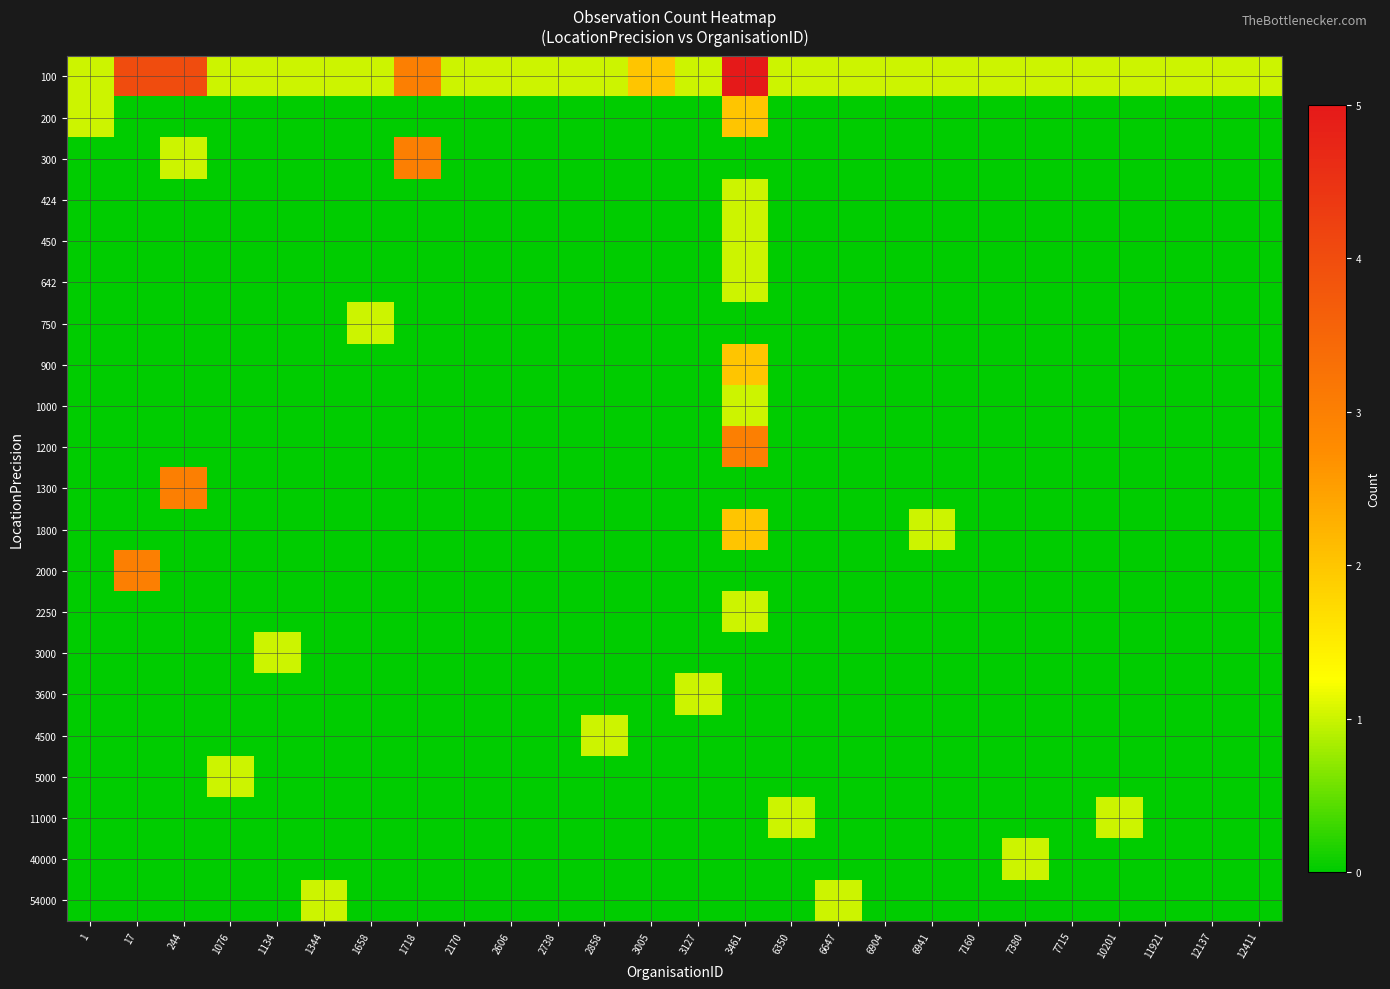

Reading right to left, extract all data points from this chart.

100: 12411=1	12137=1	11921=1	10201=1	7715=1	7380=1	7160=1	6941=1	6904=1	6647=1	6350=1	3461=5	3127=1	3005=2	2858=1	2738=1	2606=1	2170=1	1718=3	1658=1	1344=1	1134=1	1076=1	244=4	17=4	1=1
200: 12411=0	12137=0	11921=0	10201=0	7715=0	7380=0	7160=0	6941=0	6904=0	6647=0	6350=0	3461=2	3127=0	3005=0	2858=0	2738=0	2606=0	2170=0	1718=0	1658=0	1344=0	1134=0	1076=0	244=0	17=0	1=1
300: 12411=0	12137=0	11921=0	10201=0	7715=0	7380=0	7160=0	6941=0	6904=0	6647=0	6350=0	3461=0	3127=0	3005=0	2858=0	2738=0	2606=0	2170=0	1718=3	1658=0	1344=0	1134=0	1076=0	244=1	17=0	1=0
424: 12411=0	12137=0	11921=0	10201=0	7715=0	7380=0	7160=0	6941=0	6904=0	6647=0	6350=0	3461=1	3127=0	3005=0	2858=0	2738=0	2606=0	2170=0	1718=0	1658=0	1344=0	1134=0	1076=0	244=0	17=0	1=0
450: 12411=0	12137=0	11921=0	10201=0	7715=0	7380=0	7160=0	6941=0	6904=0	6647=0	6350=0	3461=1	3127=0	3005=0	2858=0	2738=0	2606=0	2170=0	1718=0	1658=0	1344=0	1134=0	1076=0	244=0	17=0	1=0
642: 12411=0	12137=0	11921=0	10201=0	7715=0	7380=0	7160=0	6941=0	6904=0	6647=0	6350=0	3461=1	3127=0	3005=0	2858=0	2738=0	2606=0	2170=0	1718=0	1658=0	1344=0	1134=0	1076=0	244=0	17=0	1=0
750: 12411=0	12137=0	11921=0	10201=0	7715=0	7380=0	7160=0	6941=0	6904=0	6647=0	6350=0	3461=0	3127=0	3005=0	2858=0	2738=0	2606=0	2170=0	1718=0	1658=1	1344=0	1134=0	1076=0	244=0	17=0	1=0
900: 12411=0	12137=0	11921=0	10201=0	7715=0	7380=0	7160=0	6941=0	6904=0	6647=0	6350=0	3461=2	3127=0	3005=0	2858=0	2738=0	2606=0	2170=0	1718=0	1658=0	1344=0	1134=0	1076=0	244=0	17=0	1=0
1000: 12411=0	12137=0	11921=0	10201=0	7715=0	7380=0	7160=0	6941=0	6904=0	6647=0	6350=0	3461=1	3127=0	3005=0	2858=0	2738=0	2606=0	2170=0	1718=0	1658=0	1344=0	1134=0	1076=0	244=0	17=0	1=0
1200: 12411=0	12137=0	11921=0	10201=0	7715=0	7380=0	7160=0	6941=0	6904=0	6647=0	6350=0	3461=3	3127=0	3005=0	2858=0	2738=0	2606=0	2170=0	1718=0	1658=0	1344=0	1134=0	1076=0	244=0	17=0	1=0
1300: 12411=0	12137=0	11921=0	10201=0	7715=0	7380=0	7160=0	6941=0	6904=0	6647=0	6350=0	3461=0	3127=0	3005=0	2858=0	2738=0	2606=0	2170=0	1718=0	1658=0	1344=0	1134=0	1076=0	244=3	17=0	1=0
1800: 12411=0	12137=0	11921=0	10201=0	7715=0	7380=0	7160=0	6941=1	6904=0	6647=0	6350=0	3461=2	3127=0	3005=0	2858=0	2738=0	2606=0	2170=0	1718=0	1658=0	1344=0	1134=0	1076=0	244=0	17=0	1=0
2000: 12411=0	12137=0	11921=0	10201=0	7715=0	7380=0	7160=0	6941=0	6904=0	6647=0	6350=0	3461=0	3127=0	3005=0	2858=0	2738=0	2606=0	2170=0	1718=0	1658=0	1344=0	1134=0	1076=0	244=0	17=3	1=0
2250: 12411=0	12137=0	11921=0	10201=0	7715=0	7380=0	7160=0	6941=0	6904=0	6647=0	6350=0	3461=1	3127=0	3005=0	2858=0	2738=0	2606=0	2170=0	1718=0	1658=0	1344=0	1134=0	1076=0	244=0	17=0	1=0
3000: 12411=0	12137=0	11921=0	10201=0	7715=0	7380=0	7160=0	6941=0	6904=0	6647=0	6350=0	3461=0	3127=0	3005=0	2858=0	2738=0	2606=0	2170=0	1718=0	1658=0	1344=0	1134=1	1076=0	244=0	17=0	1=0
3600: 12411=0	12137=0	11921=0	10201=0	7715=0	7380=0	7160=0	6941=0	6904=0	6647=0	6350=0	3461=0	3127=1	3005=0	2858=0	2738=0	2606=0	2170=0	1718=0	1658=0	1344=0	1134=0	1076=0	244=0	17=0	1=0
4500: 12411=0	12137=0	11921=0	10201=0	7715=0	7380=0	7160=0	6941=0	6904=0	6647=0	6350=0	3461=0	3127=0	3005=0	2858=1	2738=0	2606=0	2170=0	1718=0	1658=0	1344=0	1134=0	1076=0	244=0	17=0	1=0
5000: 12411=0	12137=0	11921=0	10201=0	7715=0	7380=0	7160=0	6941=0	6904=0	6647=0	6350=0	3461=0	3127=0	3005=0	2858=0	2738=0	2606=0	2170=0	1718=0	1658=0	1344=0	1134=0	1076=1	244=0	17=0	1=0
11000: 12411=0	12137=0	11921=0	10201=1	7715=0	7380=0	7160=0	6941=0	6904=0	6647=0	6350=1	3461=0	3127=0	3005=0	2858=0	2738=0	2606=0	2170=0	1718=0	1658=0	1344=0	1134=0	1076=0	244=0	17=0	1=0
40000: 12411=0	12137=0	11921=0	10201=0	7715=0	7380=1	7160=0	6941=0	6904=0	6647=0	6350=0	3461=0	3127=0	3005=0	2858=0	2738=0	2606=0	2170=0	1718=0	1658=0	1344=0	1134=0	1076=0	244=0	17=0	1=0
54000: 12411=0	12137=0	11921=0	10201=0	7715=0	7380=0	7160=0	6941=0	6904=0	6647=1	6350=0	3461=0	3127=0	3005=0	2858=0	2738=0	2606=0	2170=0	1718=0	1658=0	1344=1	1134=0	1076=0	244=0	17=0	1=0